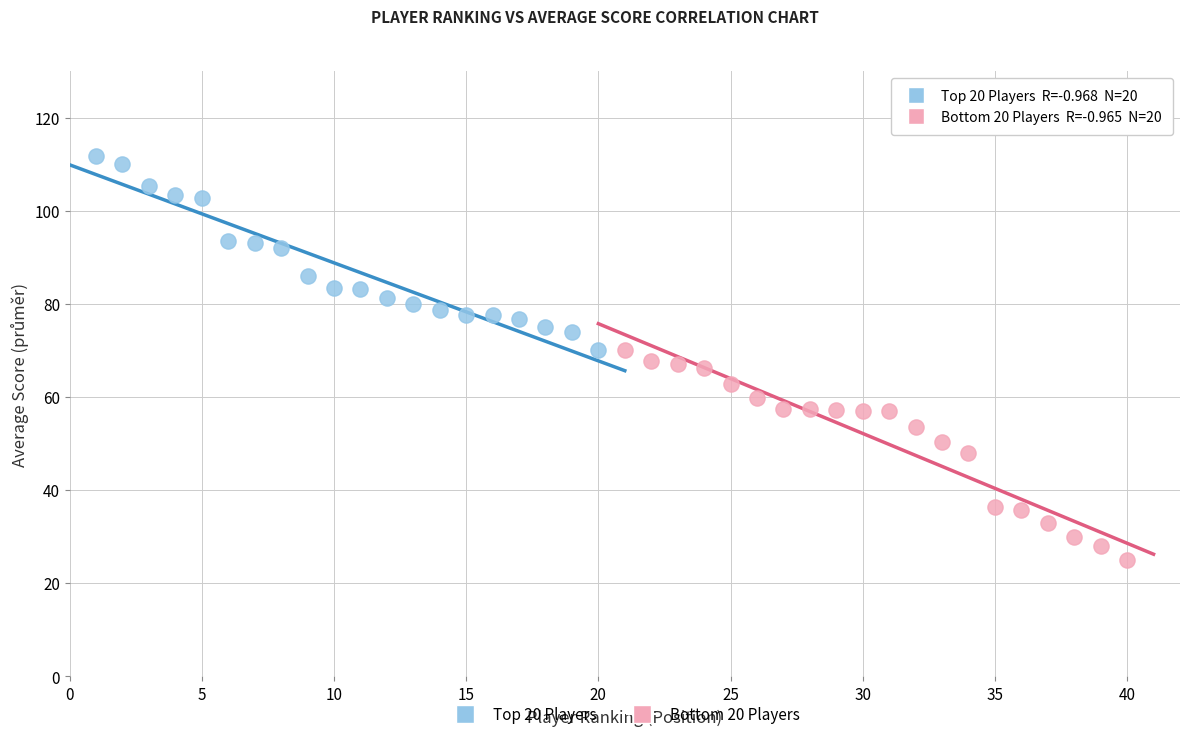

Which series reaches the minimum Y coordinate?

Bottom 20 Players